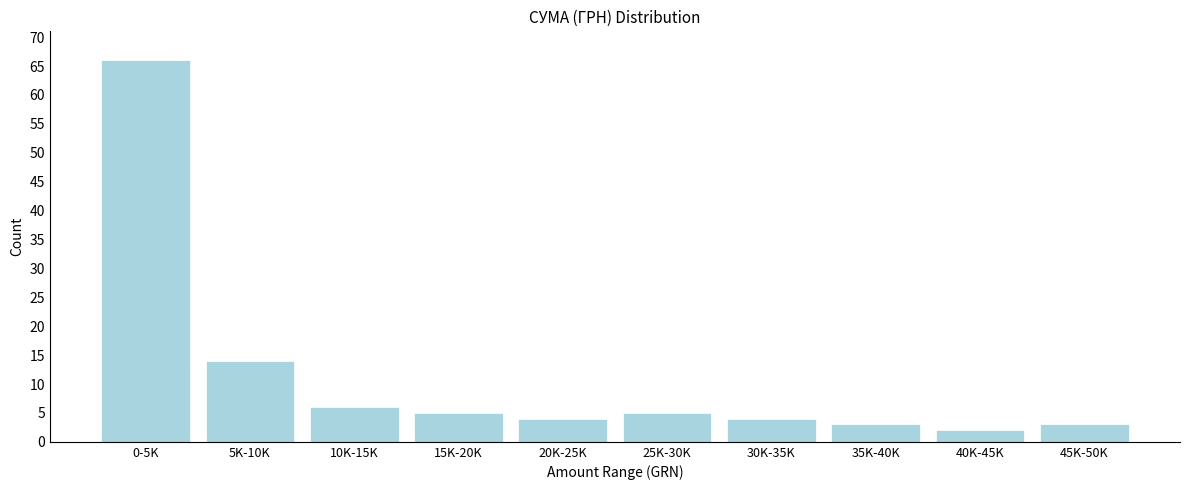

Reading right to left, list all the values displayed in this chart.

45K-50K=3	40K-45K=2	35K-40K=3	30K-35K=4	25K-30K=5	20K-25K=4	15K-20K=5	10K-15K=6	5K-10K=14	0-5K=66